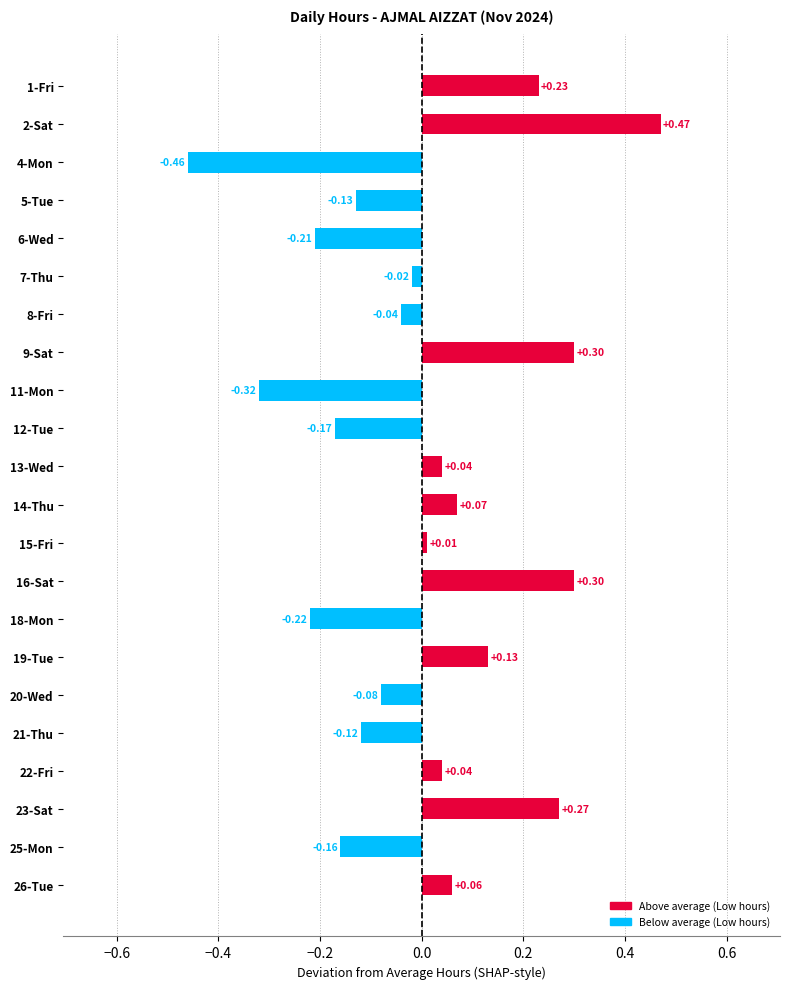

Which has a higher value, 23-Sat or 8-Fri?

23-Sat